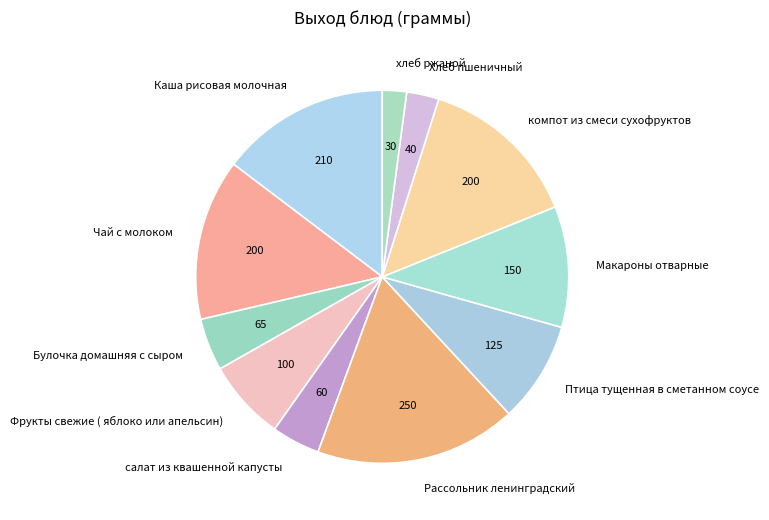

Is there a majority slice in this chart?

No